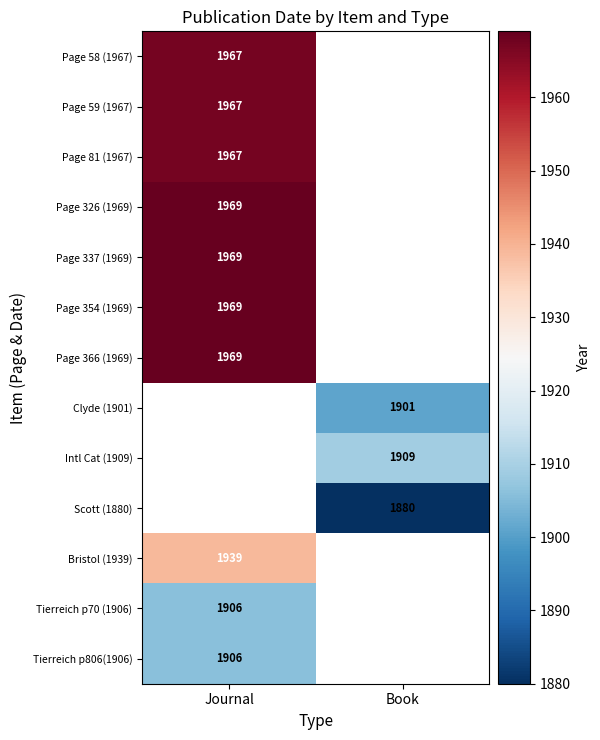

The Page 337 (1969) series shows 1969 at Journal. True or false?

True